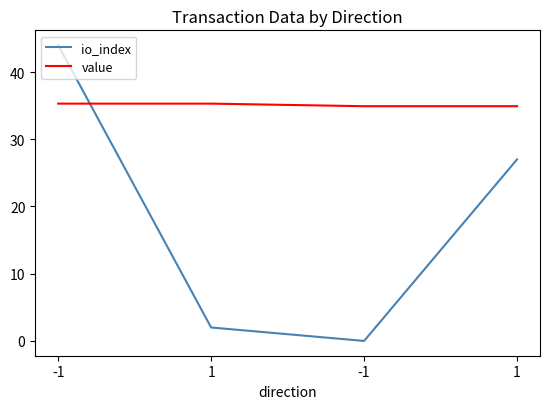

Is it true that value equals 57.4 at 1?

False